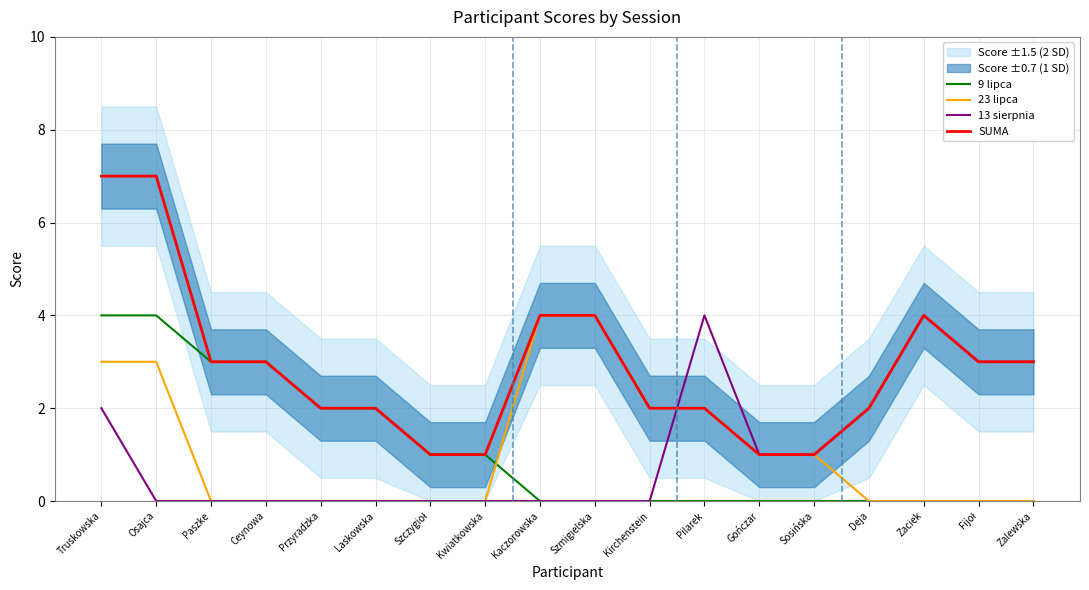

Reading right to left, list all the values displayed in this chart.

9 lipca: Zalewska=0	Fijoł=0	Zaciek=0	Deja=0	Sosińska=0	Gończar=0	Pilarek=0	Kirchenstein=0	Szmigielska=0	Kaczorowska=0	Kwiatkowska=1	Szczygioł=1	Laskowska=2	Przyradzka=2	Ceynowa=3	Paszke=3	Osajca=4	Truskowska=4
23 lipca: Zalewska=0	Fijoł=0	Zaciek=0	Deja=0	Sosińska=1	Gończar=1	Pilarek=2	Kirchenstein=2	Szmigielska=4	Kaczorowska=4	Kwiatkowska=0	Szczygioł=0	Laskowska=0	Przyradzka=0	Ceynowa=0	Paszke=0	Osajca=3	Truskowska=3
13 sierpnia: Zalewska=3	Fijoł=3	Zaciek=4	Deja=2	Sosińska=1	Gończar=1	Pilarek=4	Kirchenstein=0	Szmigielska=0	Kaczorowska=0	Kwiatkowska=0	Szczygioł=0	Laskowska=0	Przyradzka=0	Ceynowa=0	Paszke=0	Osajca=0	Truskowska=2
SUMA: Zalewska=3	Fijoł=3	Zaciek=4	Deja=2	Sosińska=1	Gończar=1	Pilarek=2	Kirchenstein=2	Szmigielska=4	Kaczorowska=4	Kwiatkowska=1	Szczygioł=1	Laskowska=2	Przyradzka=2	Ceynowa=3	Paszke=3	Osajca=7	Truskowska=7